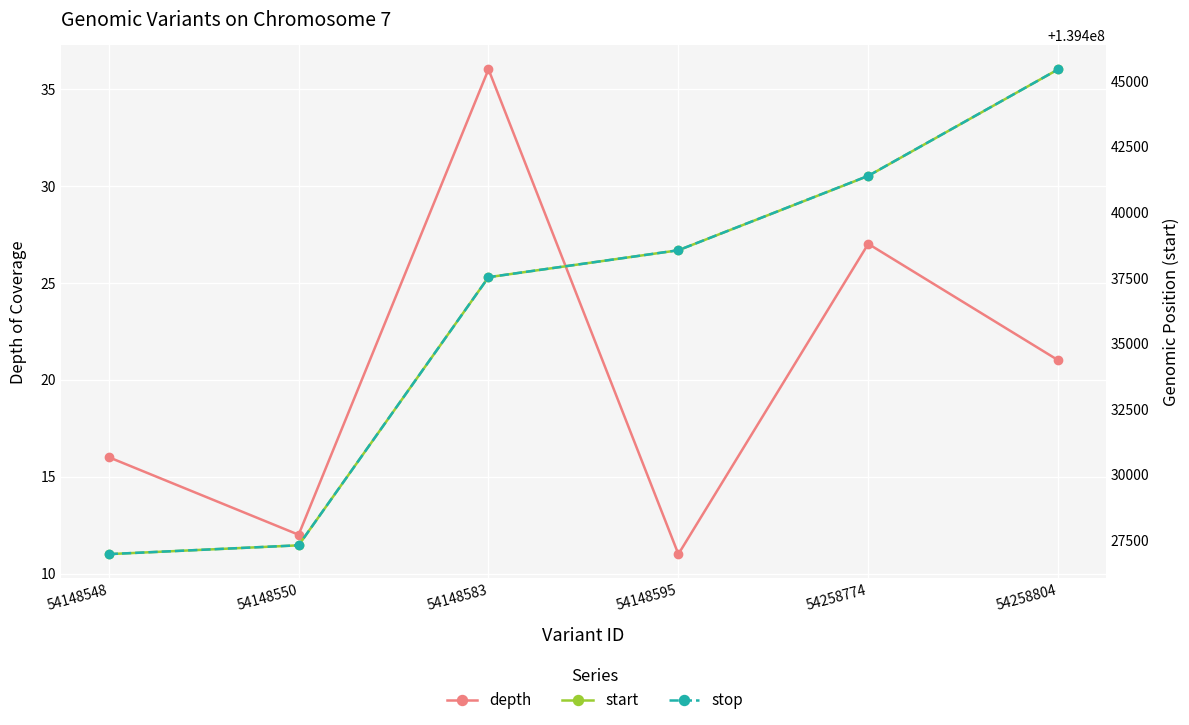

What is the sum of all stop values?

836617155